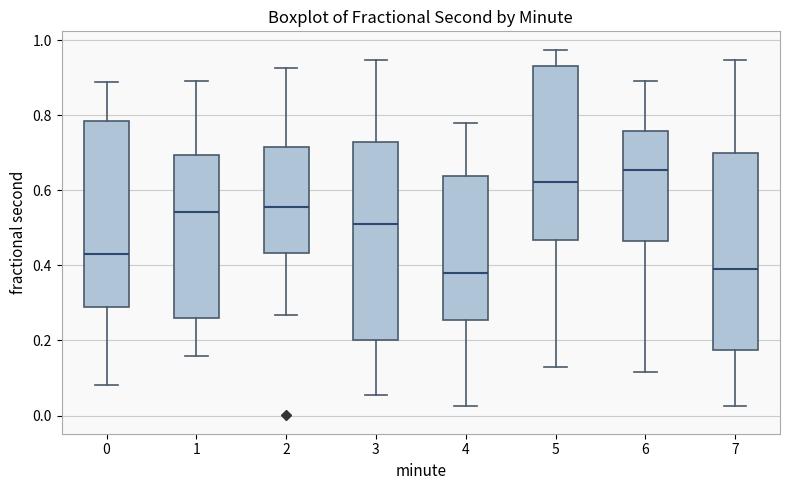

Reading left to right, transcribe this box plot: for each box, give where its median line is, the range the box spans, and where its two whiskers end, as read against the y-axis. The values are not printed on the chart, so give them approximately, as read against the axis.

0: median 0.44, box 0.28 to 0.78, whiskers 0.08 to 0.88
1: median 0.54, box 0.26 to 0.70, whiskers 0.16 to 0.90
2: median 0.56, box 0.44 to 0.72, whiskers 0.26 to 0.92
3: median 0.52, box 0.20 to 0.72, whiskers 0.06 to 0.94
4: median 0.38, box 0.26 to 0.64, whiskers 0.02 to 0.78
5: median 0.62, box 0.46 to 0.94, whiskers 0.12 to 0.98
6: median 0.66, box 0.46 to 0.76, whiskers 0.12 to 0.90
7: median 0.40, box 0.18 to 0.70, whiskers 0.02 to 0.94